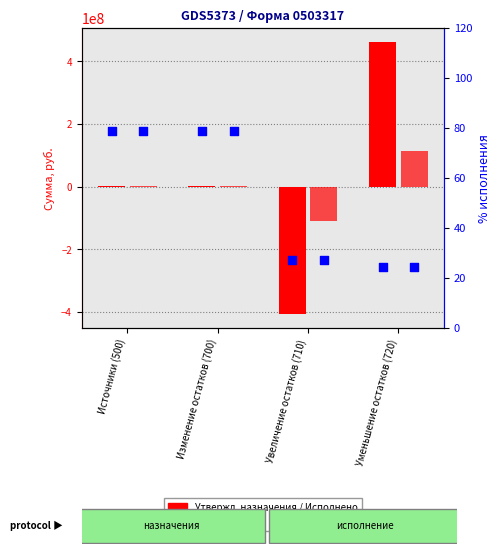

Which series reaches the minimum Y coordinate?

Утвержденные бюджетные назначения